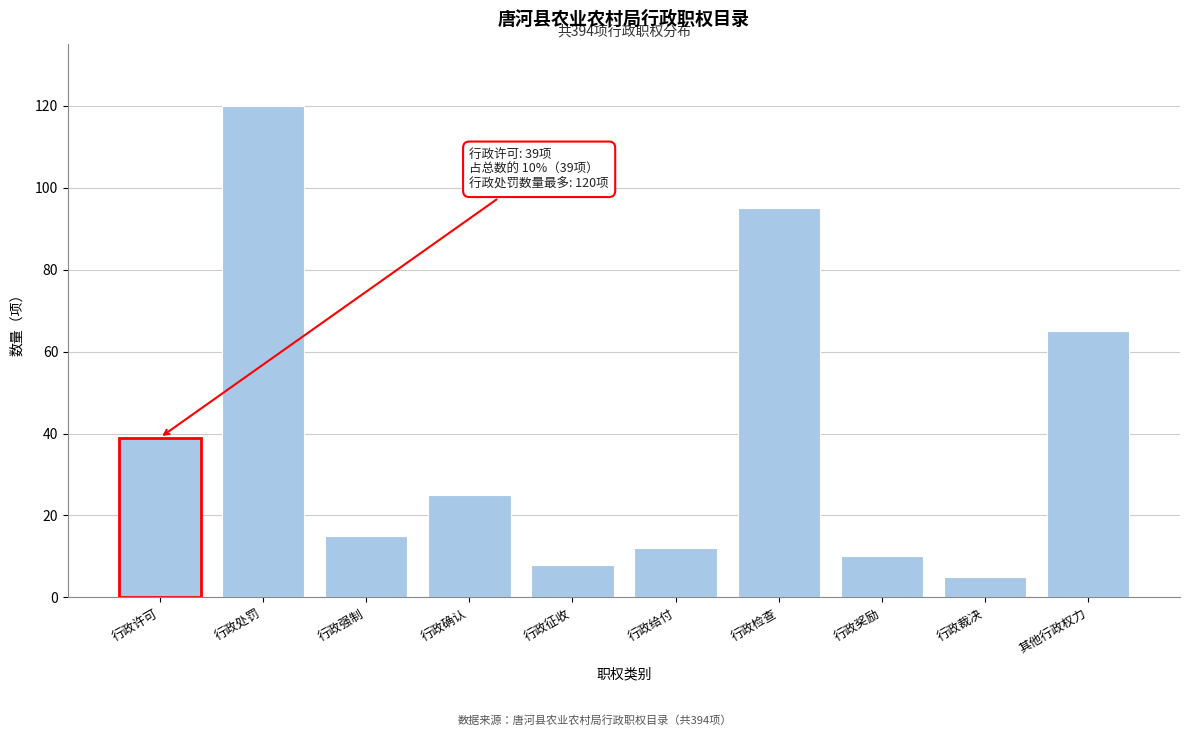

Reading left to right, list all the values displayed in this chart.

行政许可=39	行政处罚=120	行政强制=15	行政确认=25	行政征收=8	行政给付=12	行政检查=95	行政奖励=10	行政裁决=5	其他行政权力=65